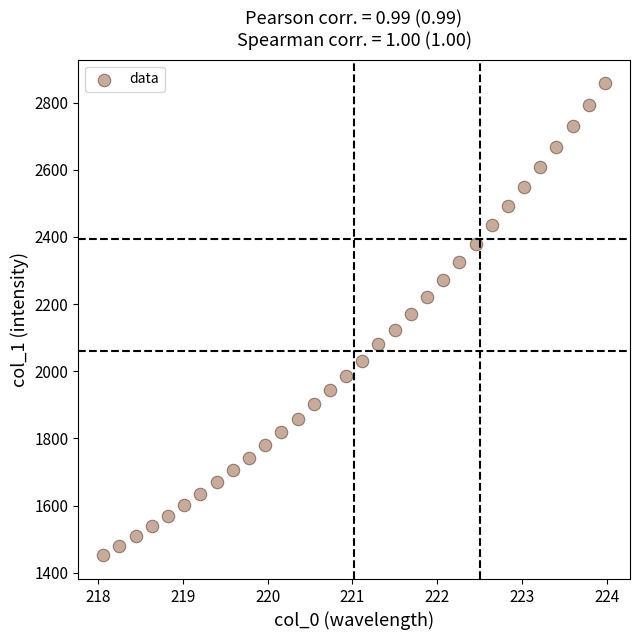

What is the range of Y values (max minus min)?

1405.7